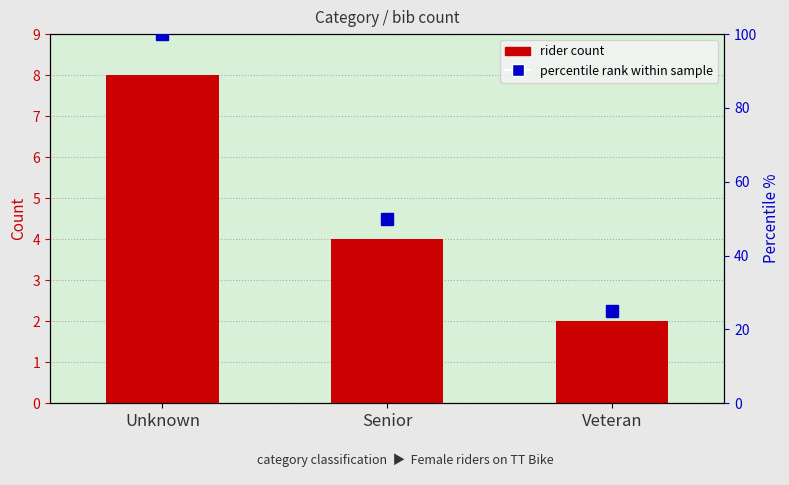

At which label is percentile rank within sample closest to 62?

Senior